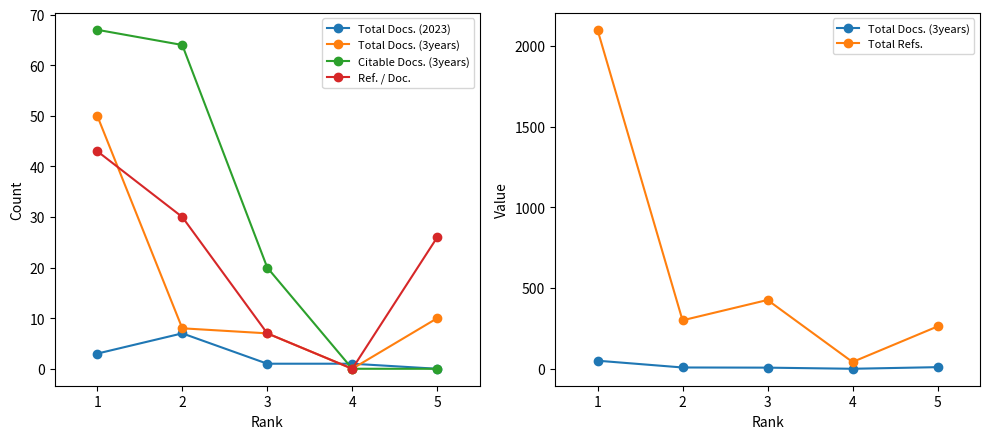

Does the chart display data point markers on the line(s)?

Yes